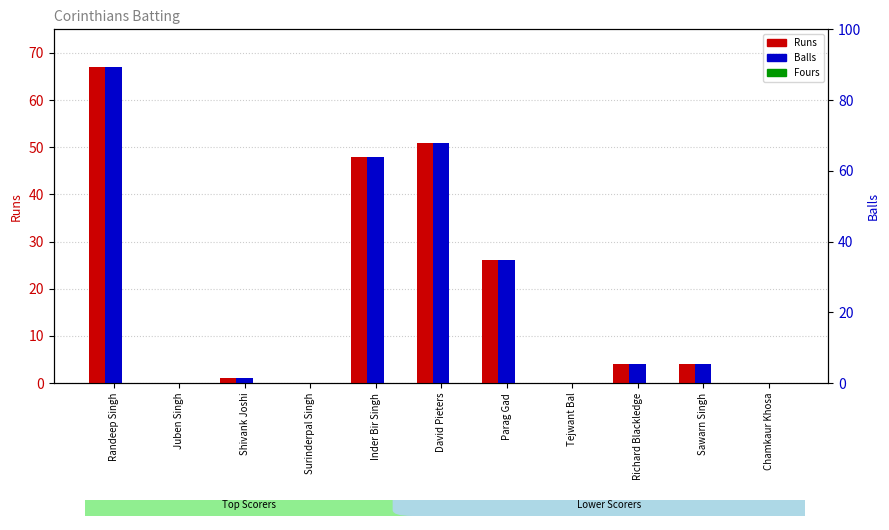

At how many categories does at least one series exceed 38?

3